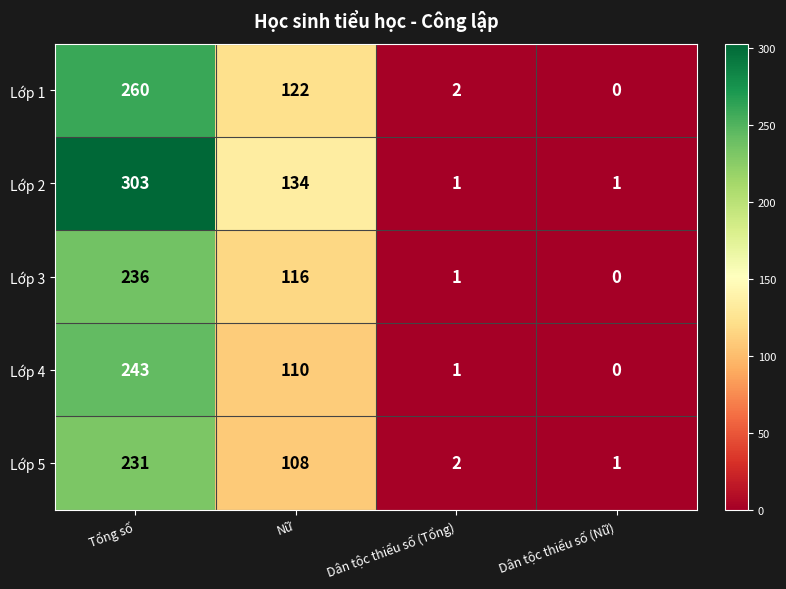

Reading left to right, extract all data points from this chart.

Lớp 1: Tổng số=260	Nữ=122	Dân tộc thiểu số (Tổng)=2	Dân tộc thiểu số (Nữ)=0
Lớp 2: Tổng số=303	Nữ=134	Dân tộc thiểu số (Tổng)=1	Dân tộc thiểu số (Nữ)=1
Lớp 3: Tổng số=236	Nữ=116	Dân tộc thiểu số (Tổng)=1	Dân tộc thiểu số (Nữ)=0
Lớp 4: Tổng số=243	Nữ=110	Dân tộc thiểu số (Tổng)=1	Dân tộc thiểu số (Nữ)=0
Lớp 5: Tổng số=231	Nữ=108	Dân tộc thiểu số (Tổng)=2	Dân tộc thiểu số (Nữ)=1